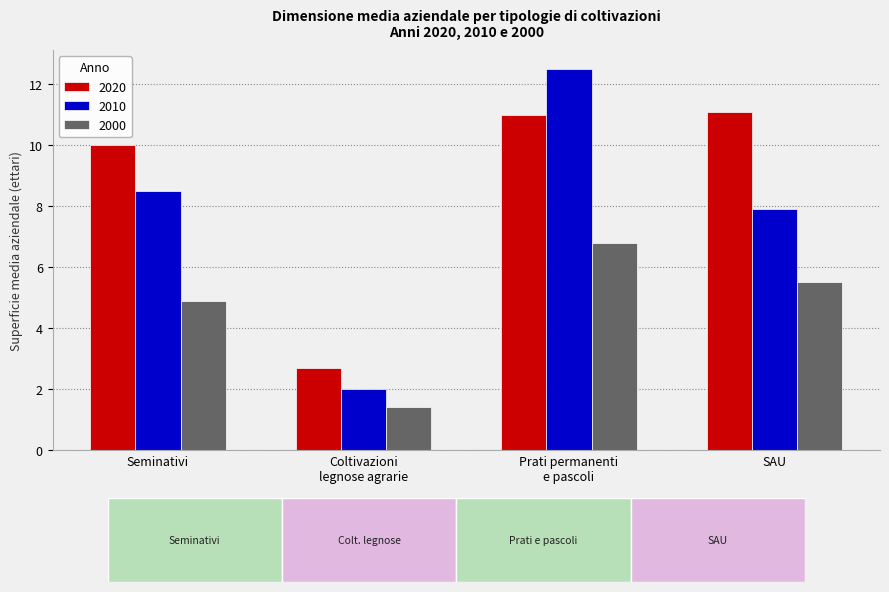

Which series has the largest range (max minus min)?

2010